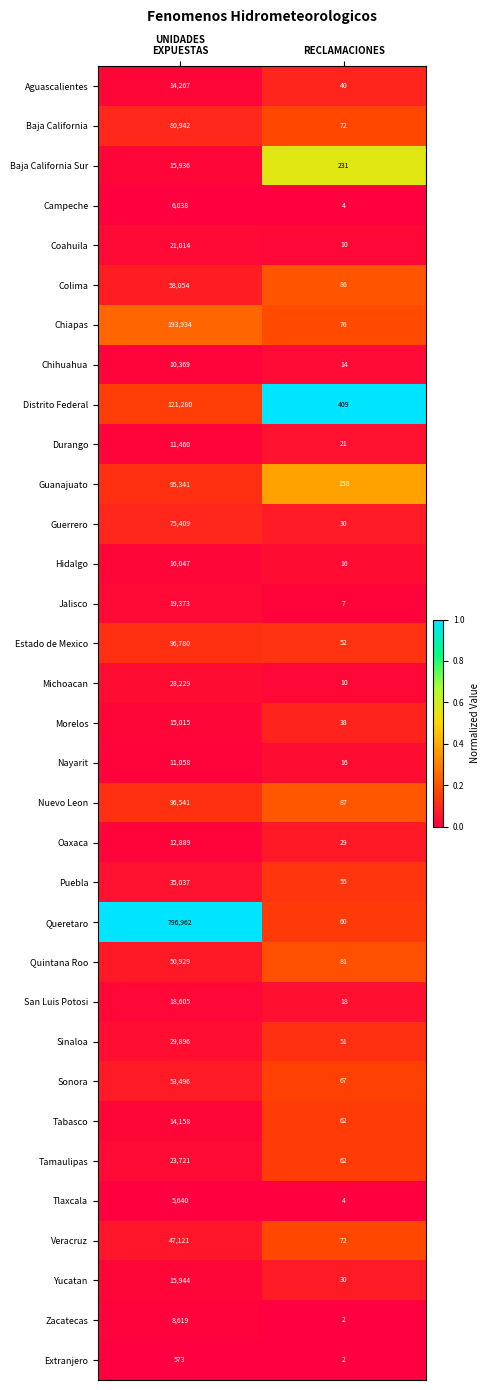

What is the sum of all Veracruz values?

47193